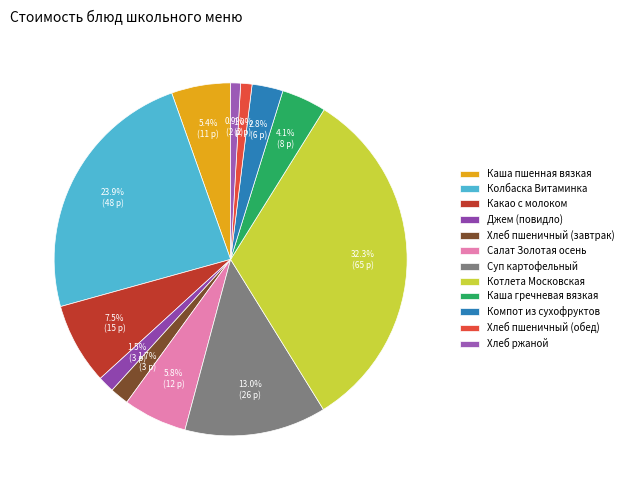

How many slices are in this pie chart?

12